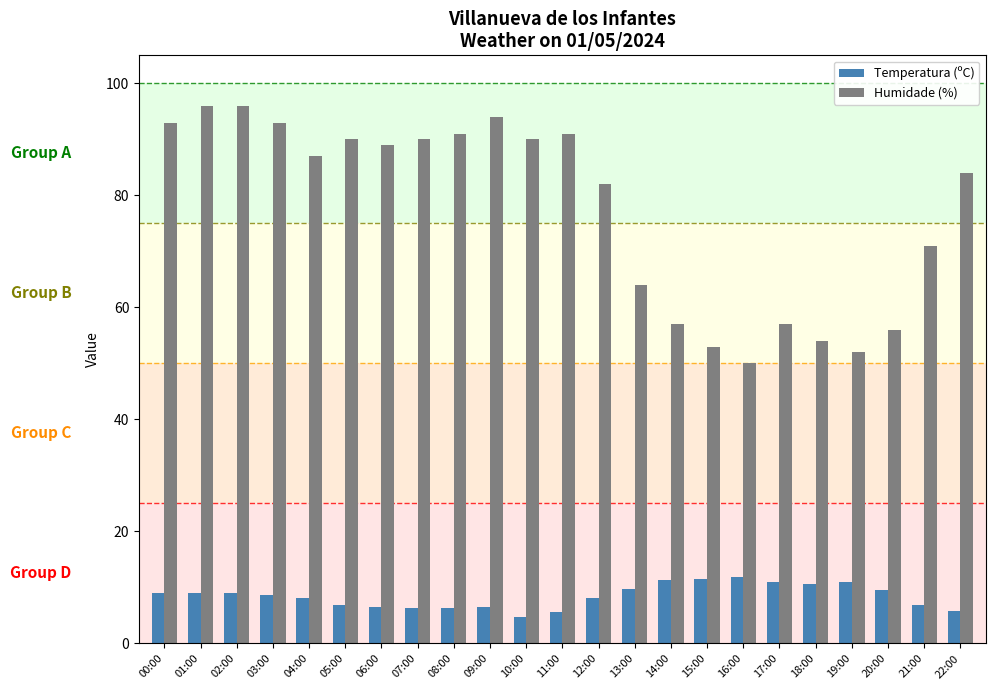

What is the total value across all series at 14:00?

68.4